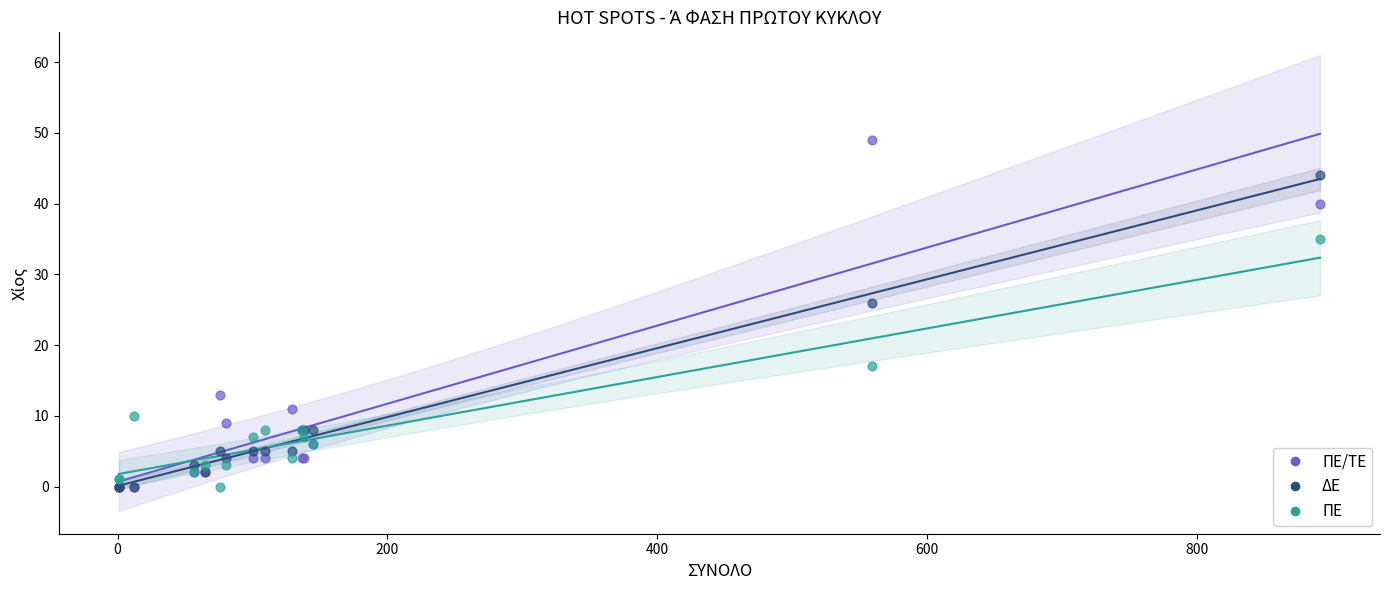

What are all the series names shown in the legend?

ΠΕ/ΤΕ, ΔΕ, ΠΕ